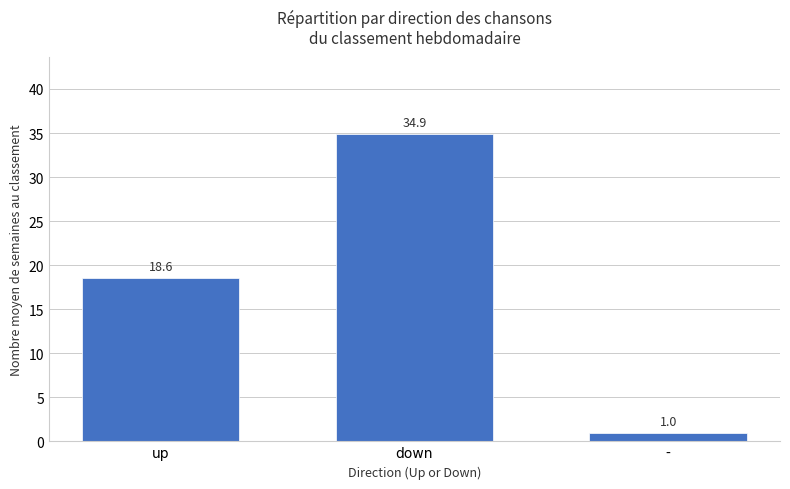

Where does the data first go above 18?

up